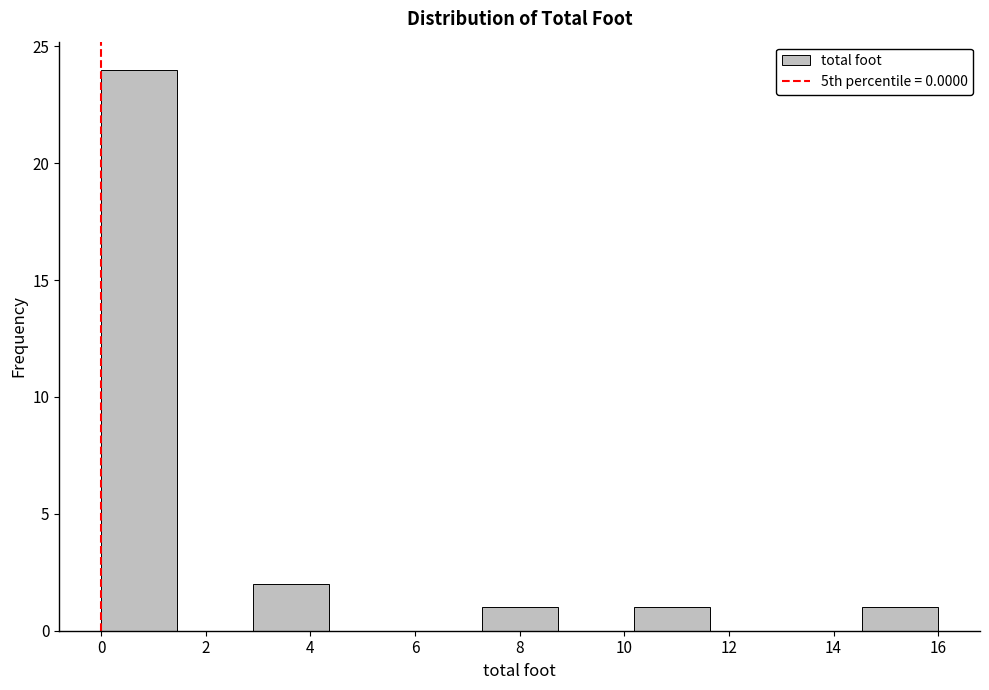

What is the height of the bar covering 7.2 to 8.8 on the x-axis? Neither the bar edges nor the heights are printed on the chart, so give them approximately, as read against the axes.

1